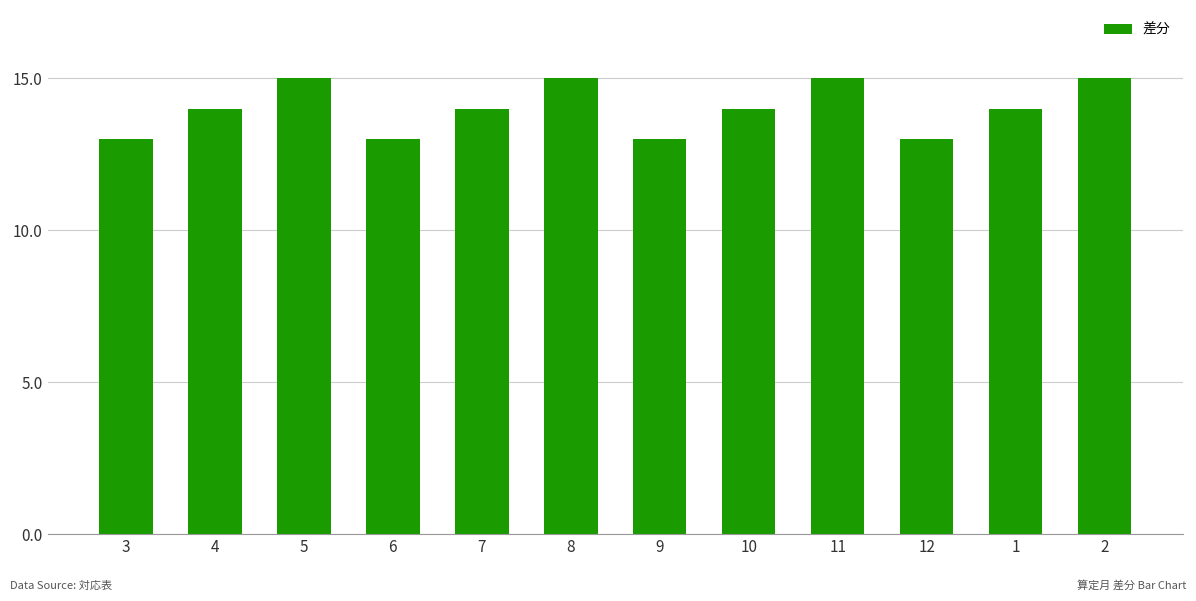

What is the average value?

14